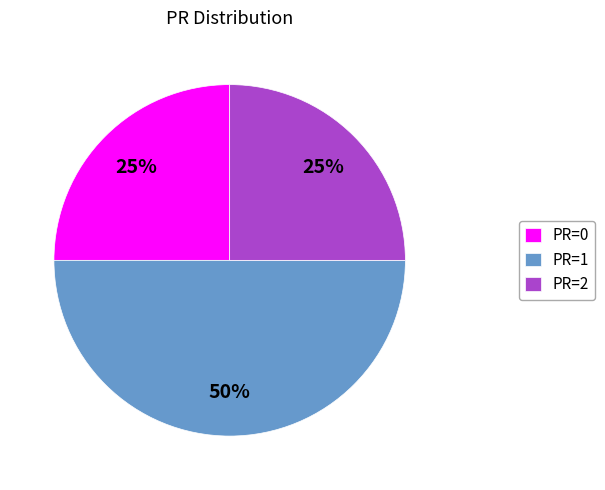

Between PR=1 and PR=2, which is larger?

PR=1